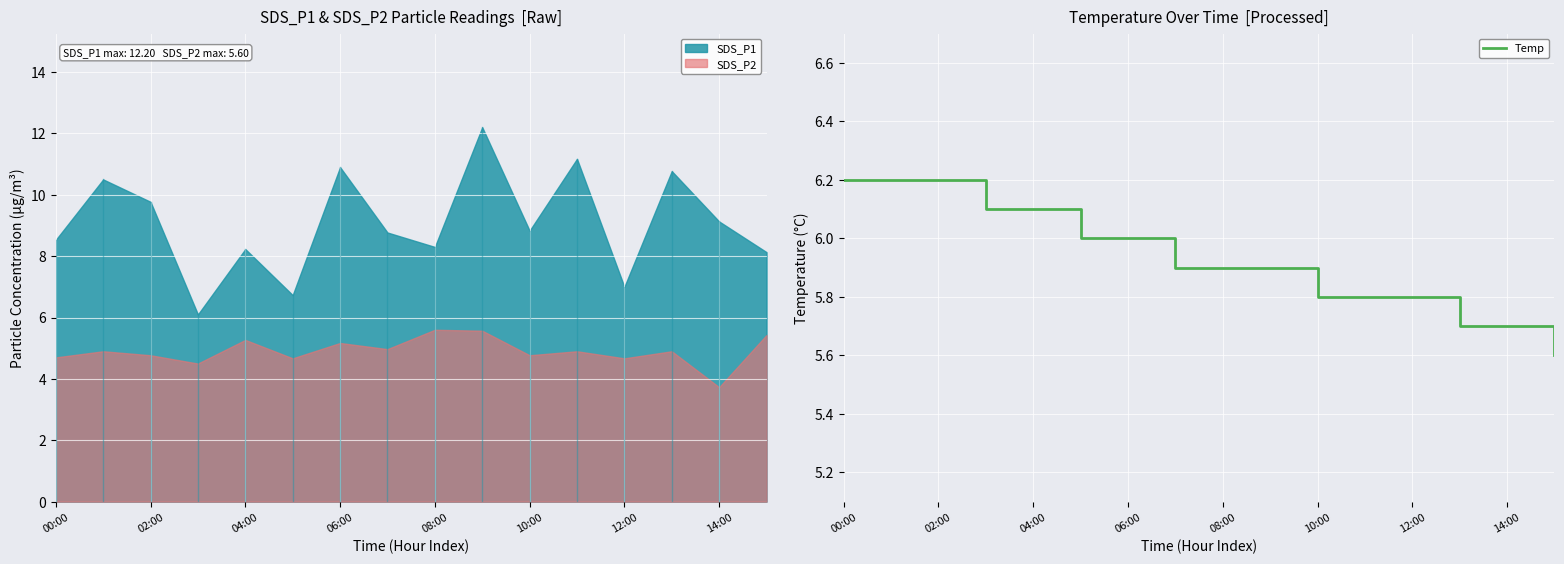

What is the highest value of the Temp series?

6.2